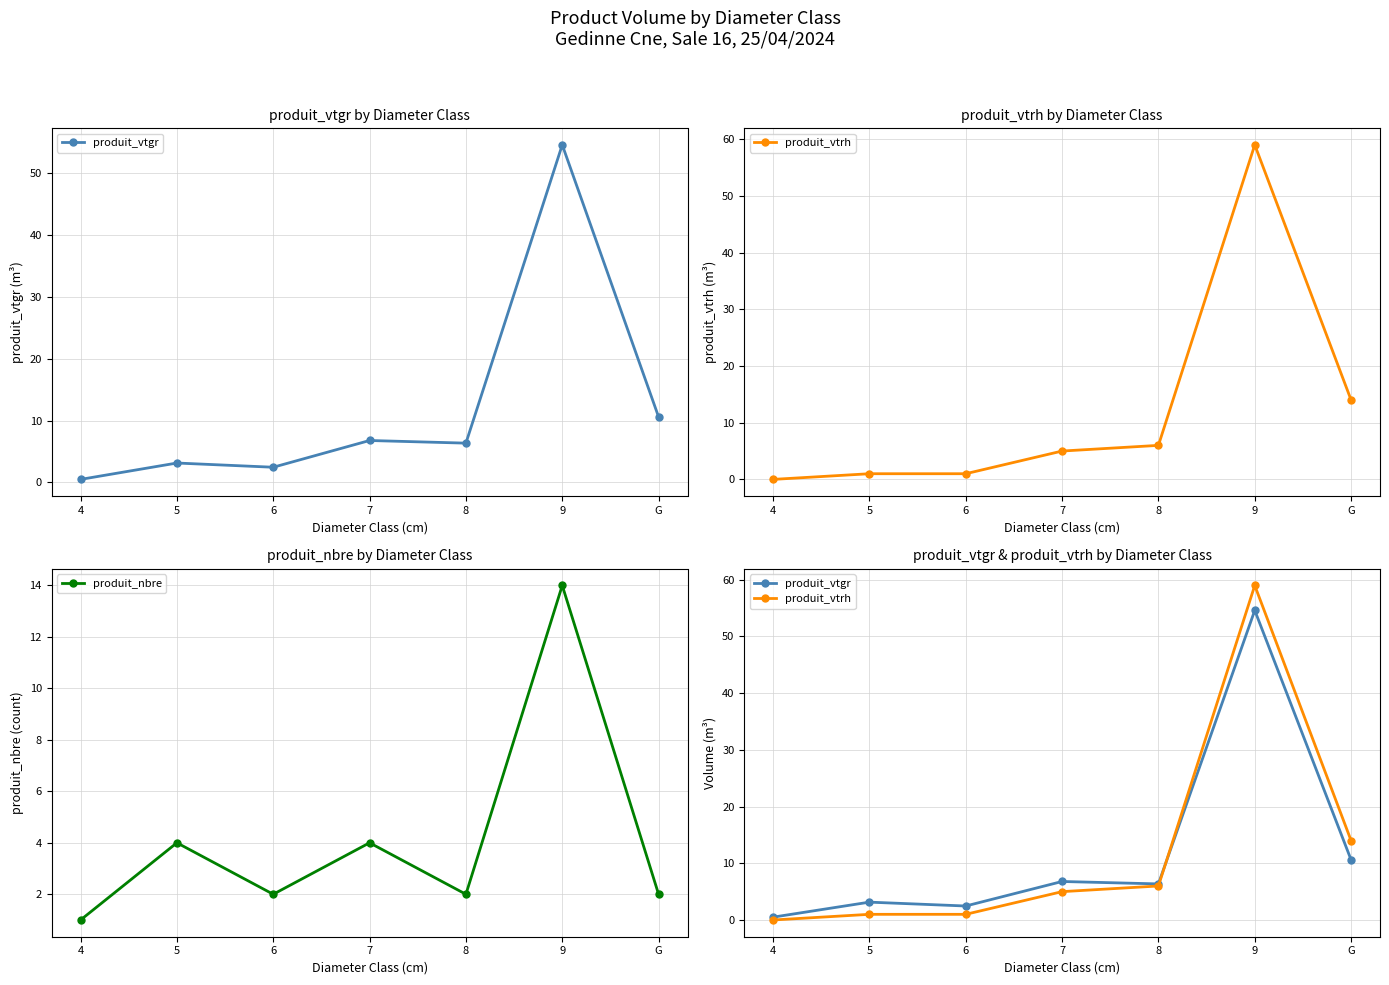

What is the total value across all series at 9?

127.6